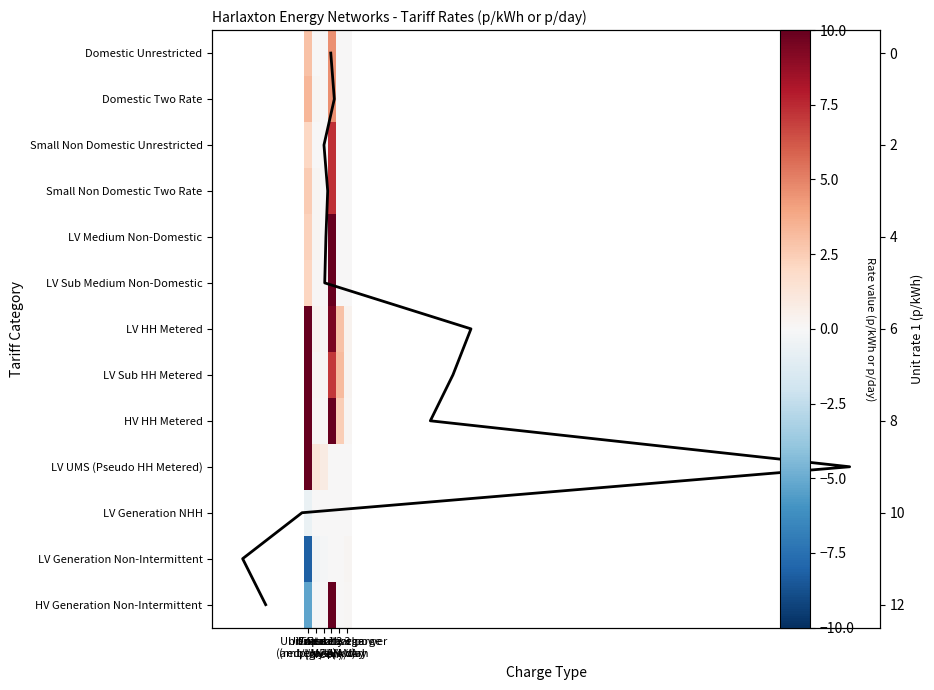

How many values in the HV Generation Non-Intermittent series are below 0?

3